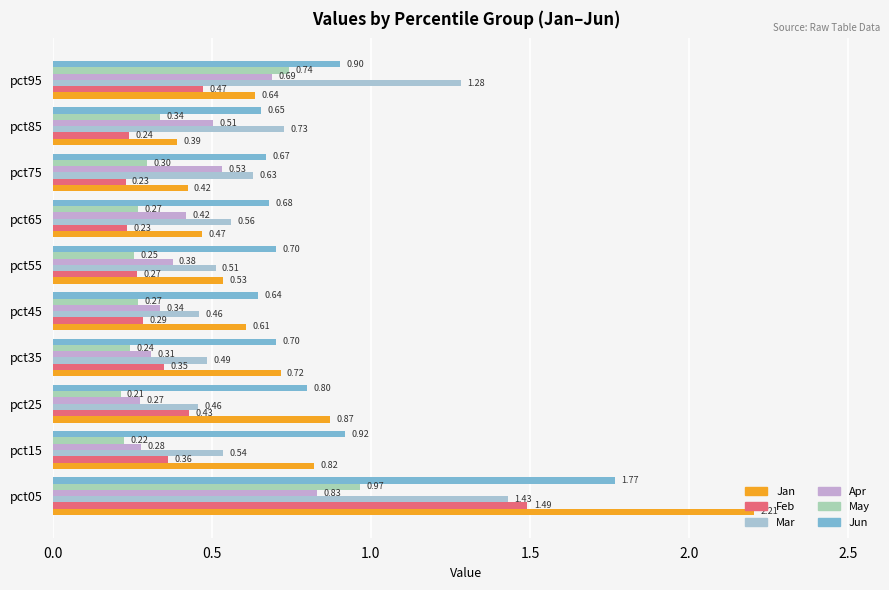

What are all the series names shown in the legend?

Jan, Feb, Mar, Apr, May, Jun